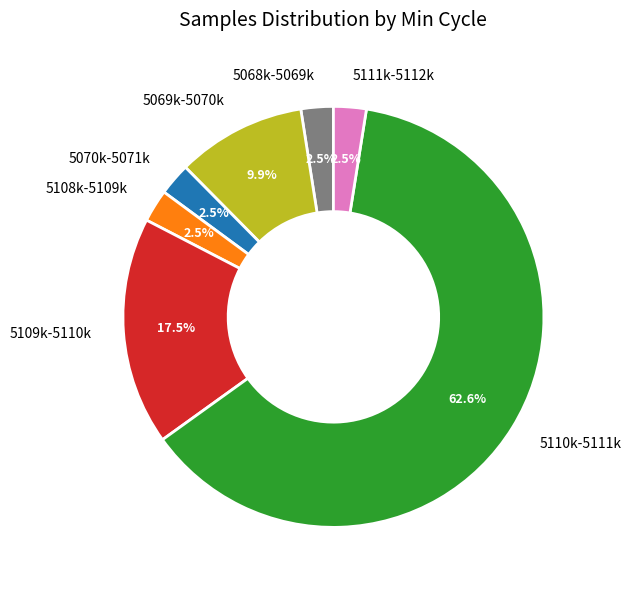

What percentage is NOT represented by 5109k-5110k?

82.5%